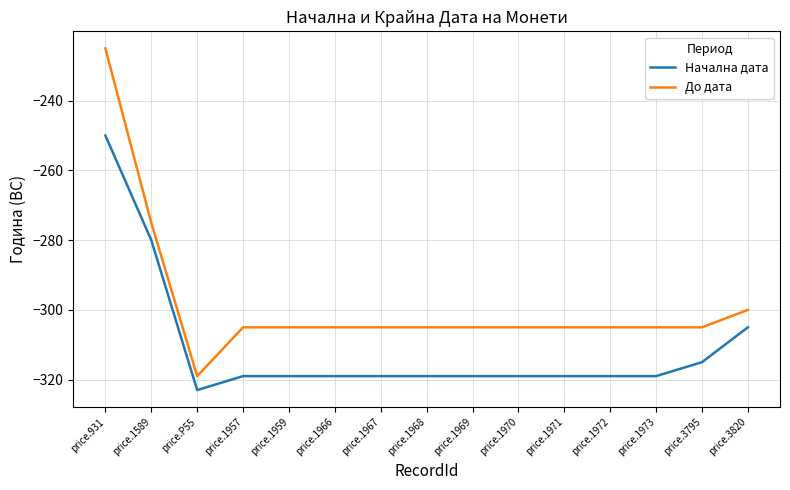

Reading left to right, extract all data points from this chart.

Начална дата: -250	-280	-323	-319	-319	-319	-319	-319	-319	-319	-319	-319	-319	-315	-305
До дата: -225	-275	-319	-305	-305	-305	-305	-305	-305	-305	-305	-305	-305	-305	-300